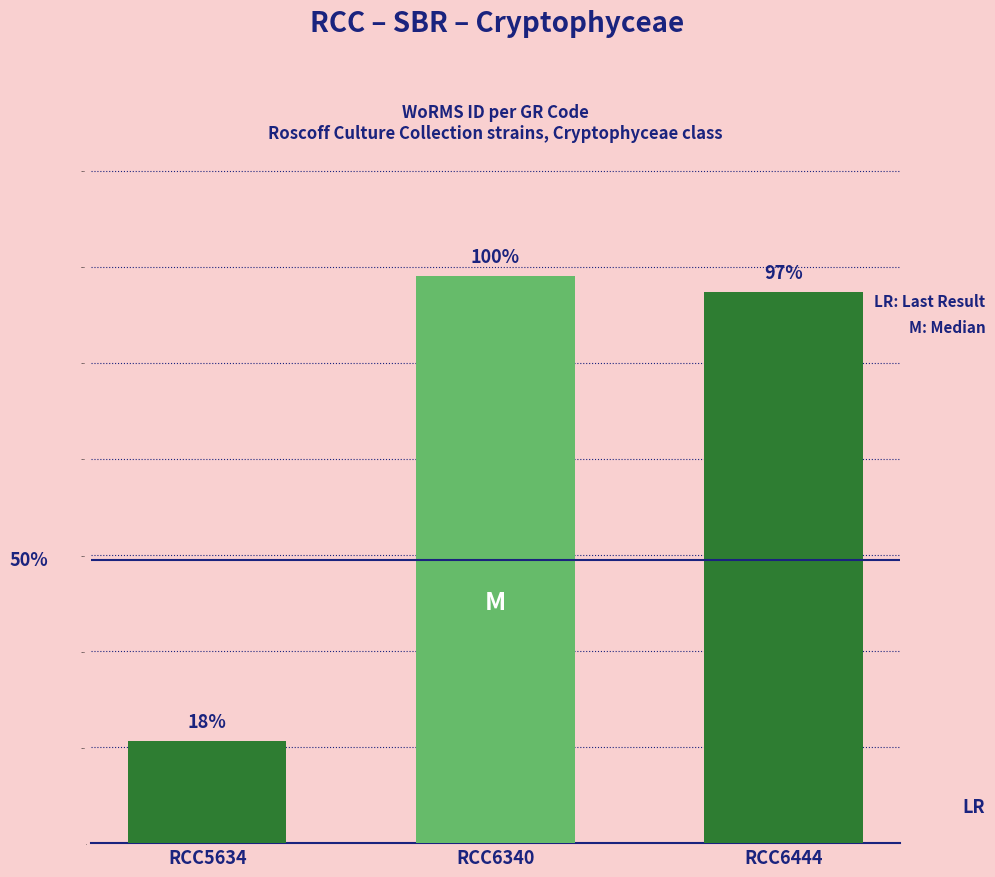

Does the chart contain any negative values?

No